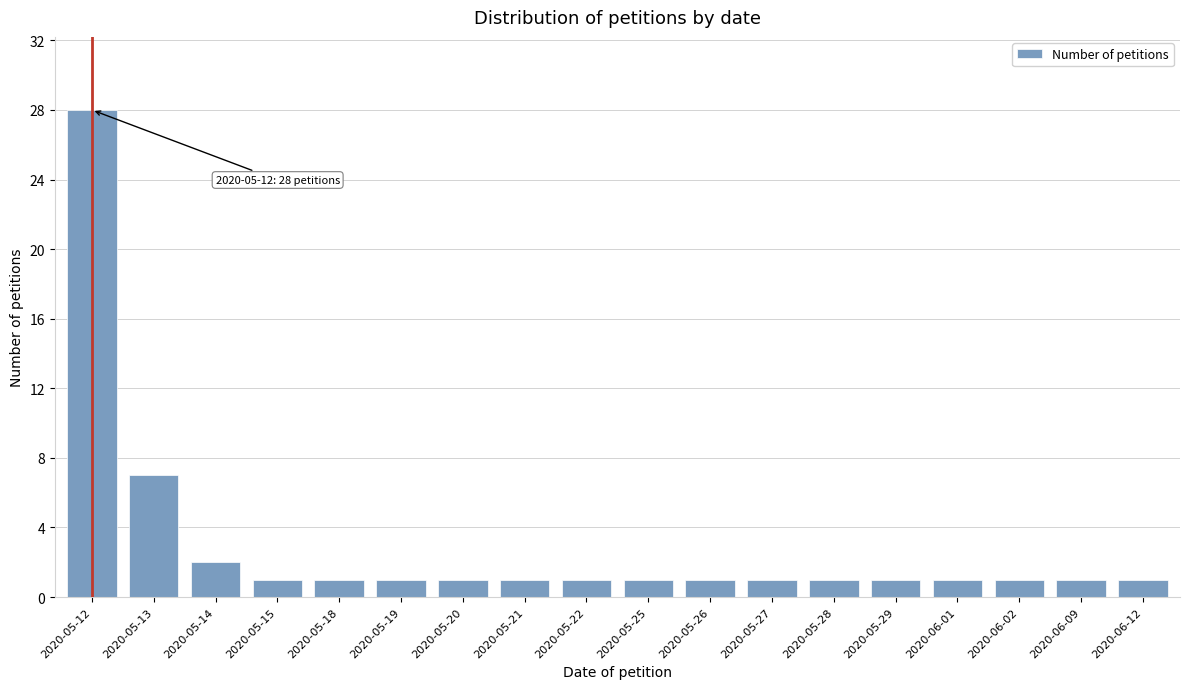

Reading left to right, extract all data points from this chart.

2020-05-12=28	2020-05-13=7	2020-05-14=2	2020-05-15=1	2020-05-18=1	2020-05-19=1	2020-05-20=1	2020-05-21=1	2020-05-22=1	2020-05-25=1	2020-05-26=1	2020-05-27=1	2020-05-28=1	2020-05-29=1	2020-06-01=1	2020-06-02=1	2020-06-09=1	2020-06-12=1